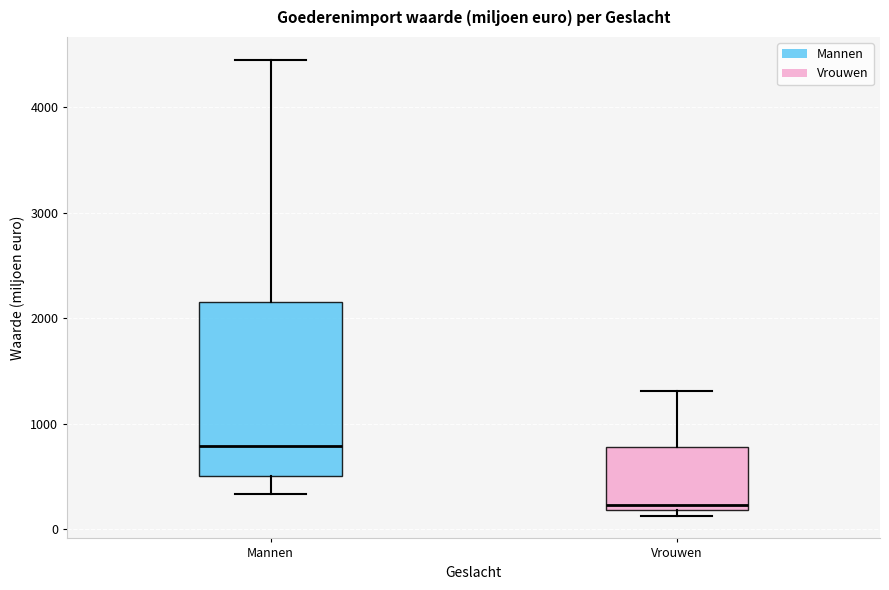

Reading left to right, read every box against the y-axis: the position of its median line, the range the box covers, and the ends of its whiskers. The values are not printed on the chart, so give them approximately, as read against the axis.

Mannen: median 800, box 500 to 2200, whiskers 300 to 4400
Vrouwen: median 200 (just above the box's lower edge), box 200 to 800, whiskers 100 to 1300